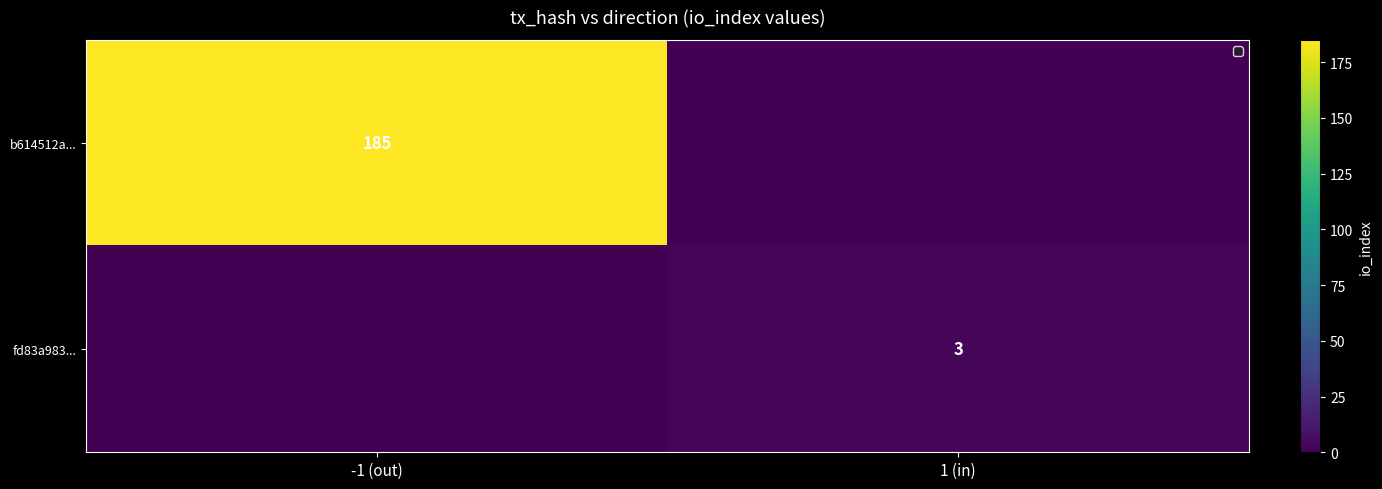

What is the difference between the highest and lowest values at 1 (in)?

3